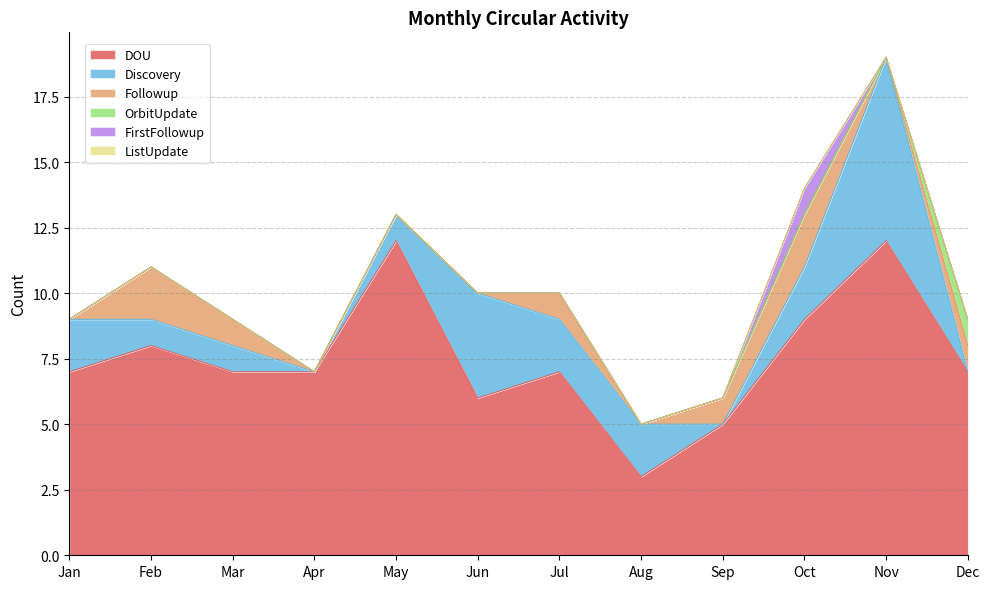

At which label does DOU reach its minimum?

Aug